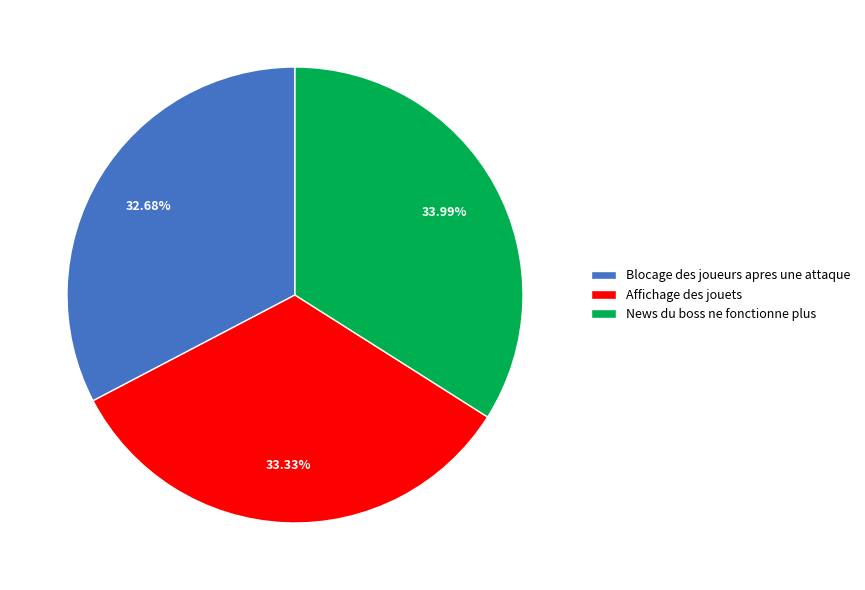

The Affichage des jouets slice represents 22% of the pie. True or false?

False